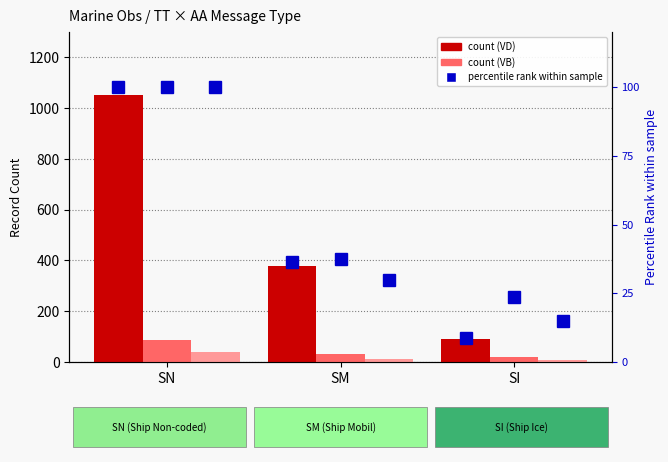

What is the minimum value shown in the chart?

6.0